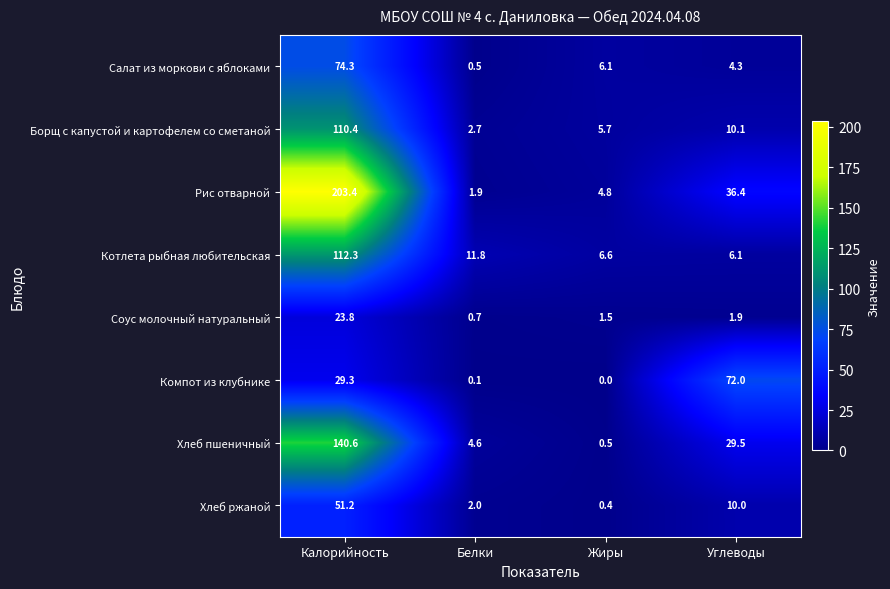

What is the difference between the highest and lowest values at Углеводы?

70.1